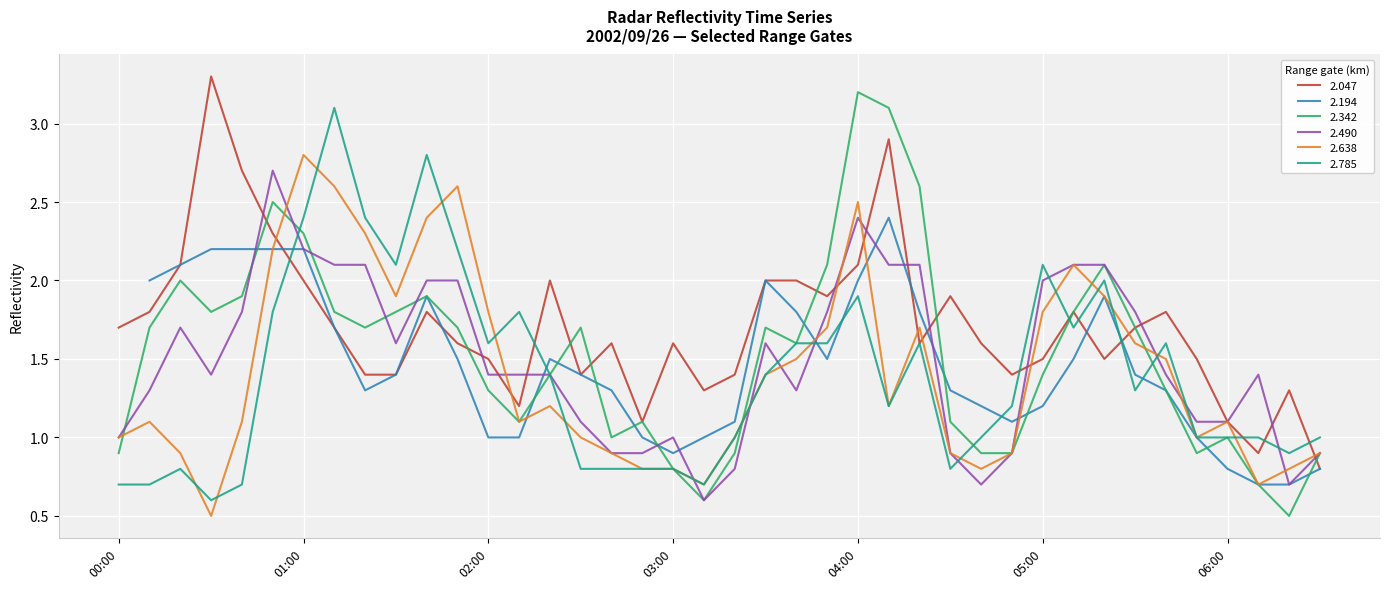

Is it true that 2.490 equals 2.4 at 04:00?

True